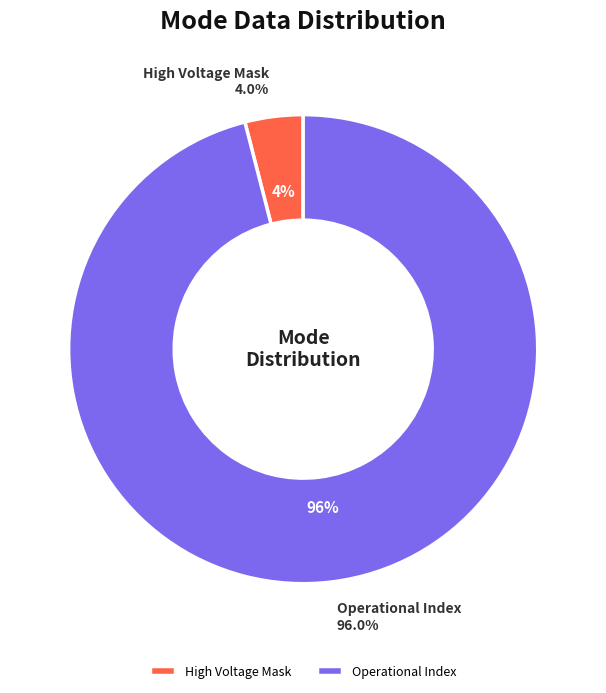

Is it true that Operational Index is 88% of the pie?

False